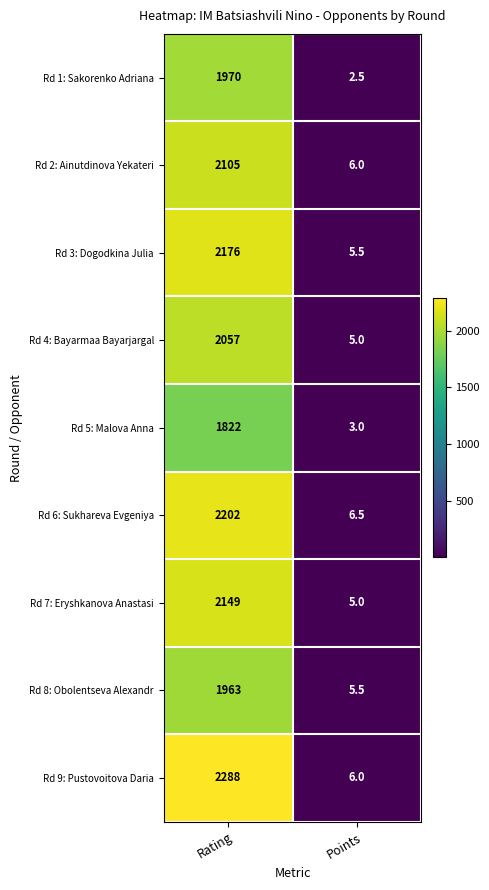

At which label is Rd 3: Dogodkina Julia closest to 1090?

Points